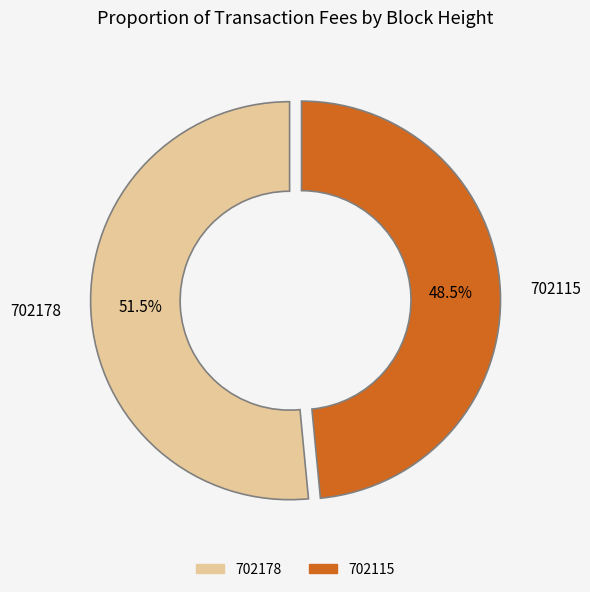

Rank the categories by value from lowest to highest.

702115, 702178